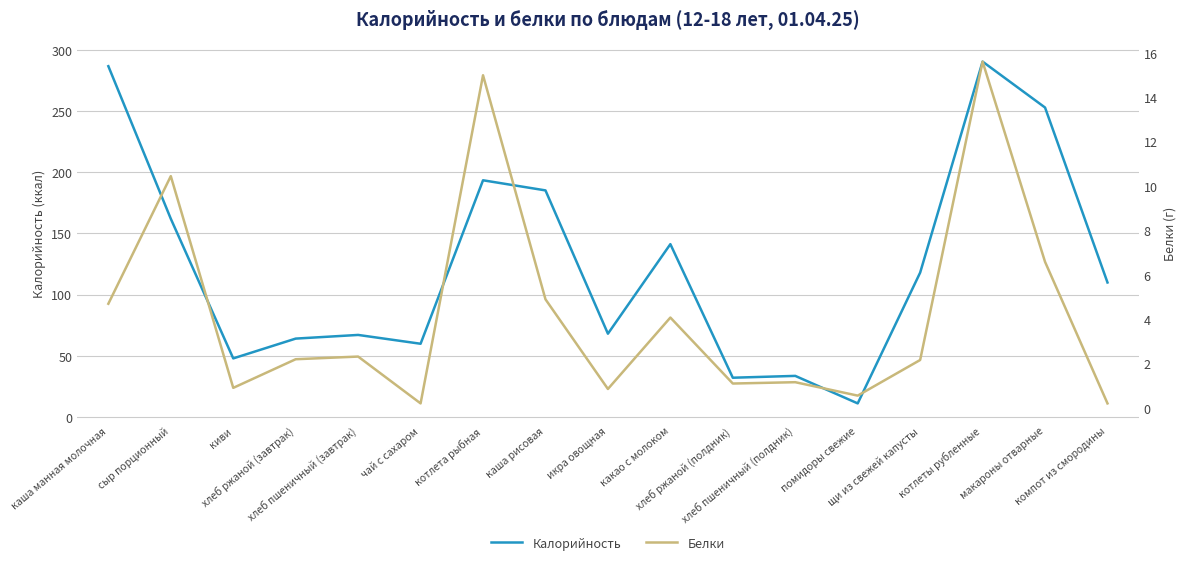

Which series has the largest range (max minus min)?

Калорийность